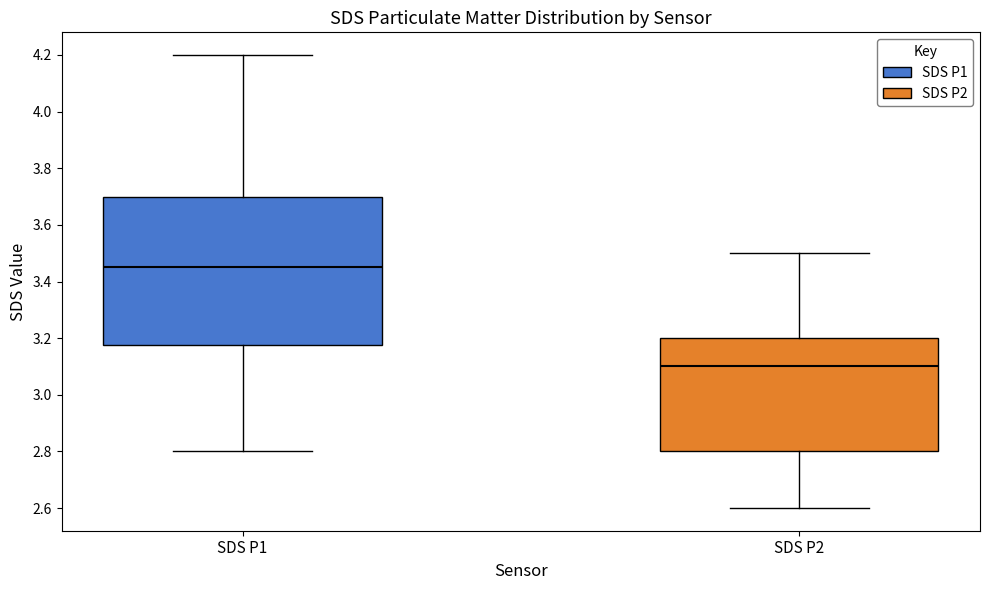

Where is the upper edge of the box for SDS P1 on the y-axis? The values are not printed on the chart, so give them approximately, as read against the axis.

3.70